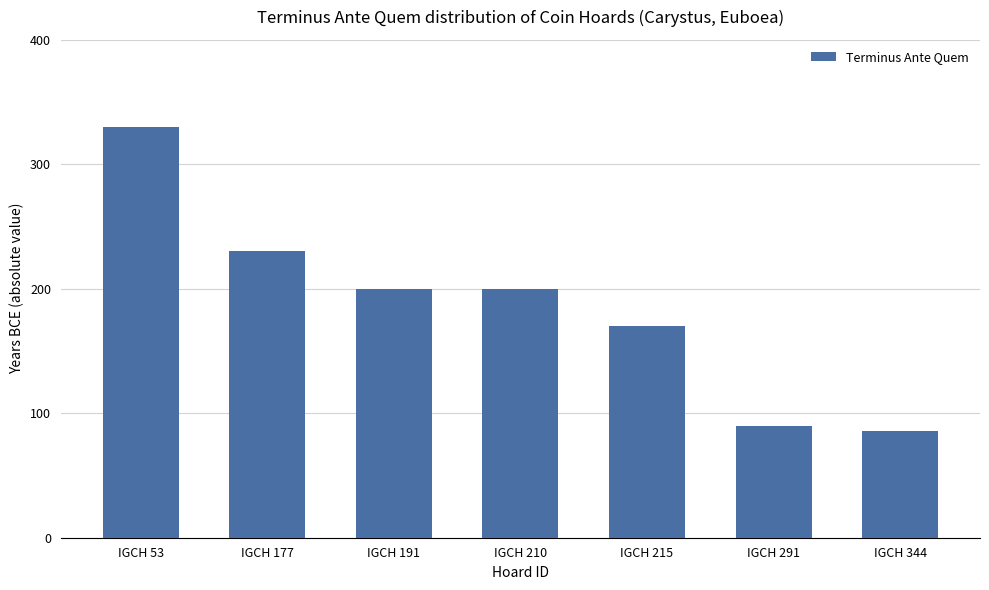

The chart shows a value of 51 at IGCH 291. True or false?

False